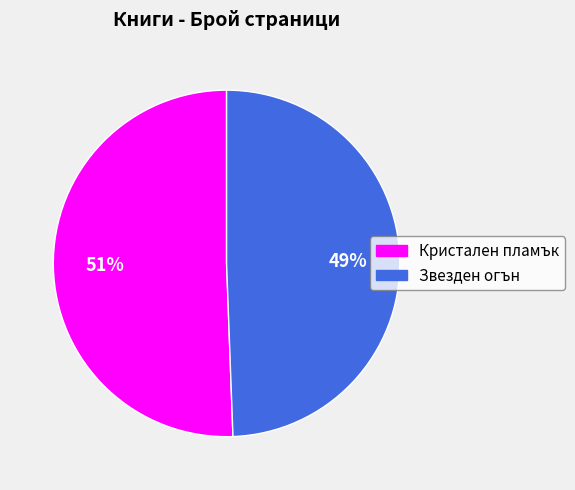

The Кристален пламък slice represents 51% of the pie. True or false?

True